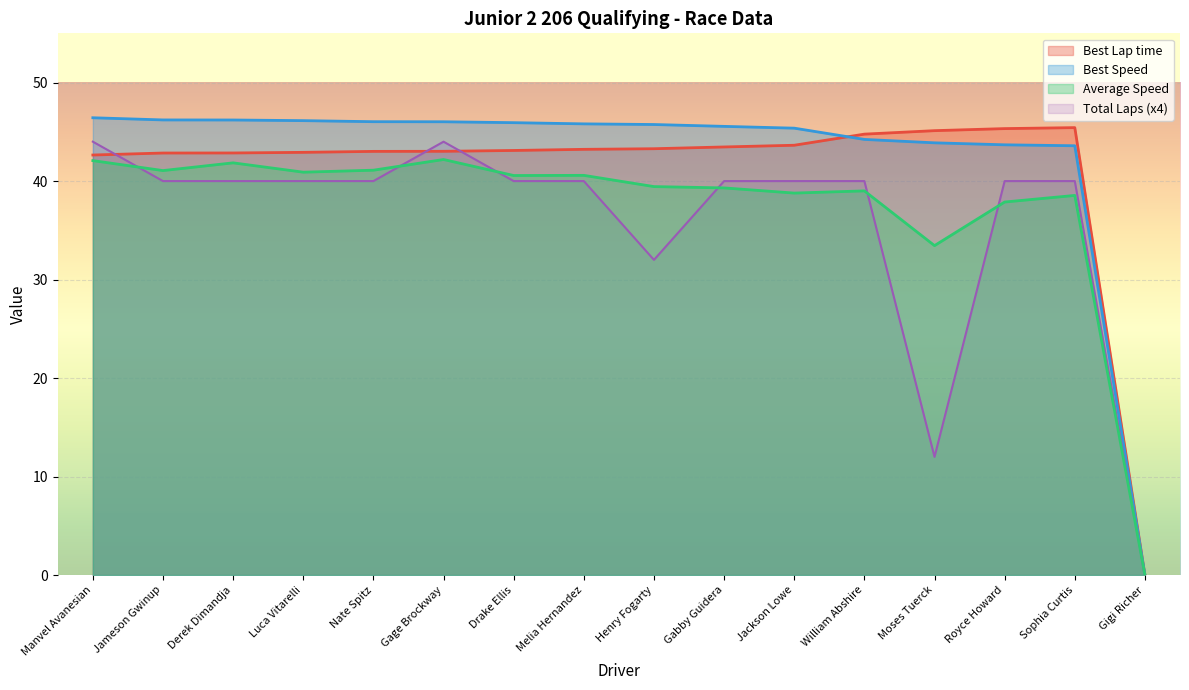

Which series has the widest spread of values?

Best Speed